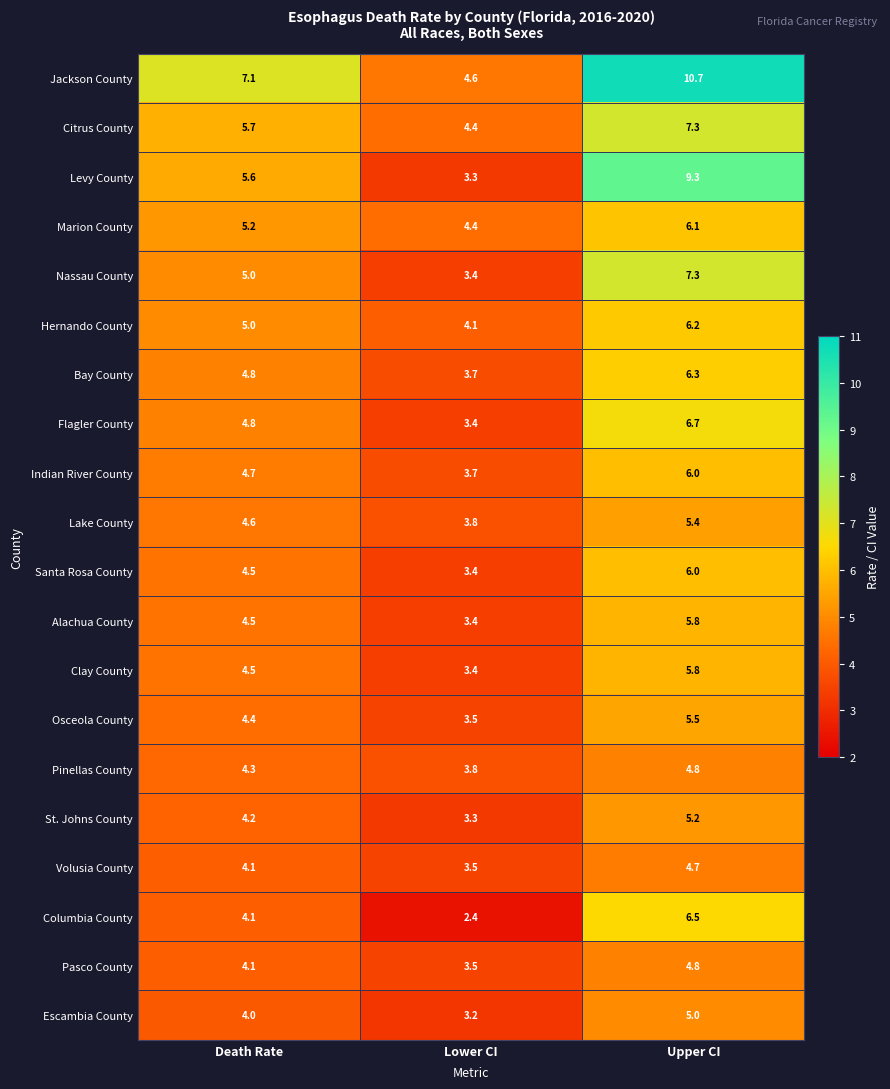

Count the number of data series in this chart.

20